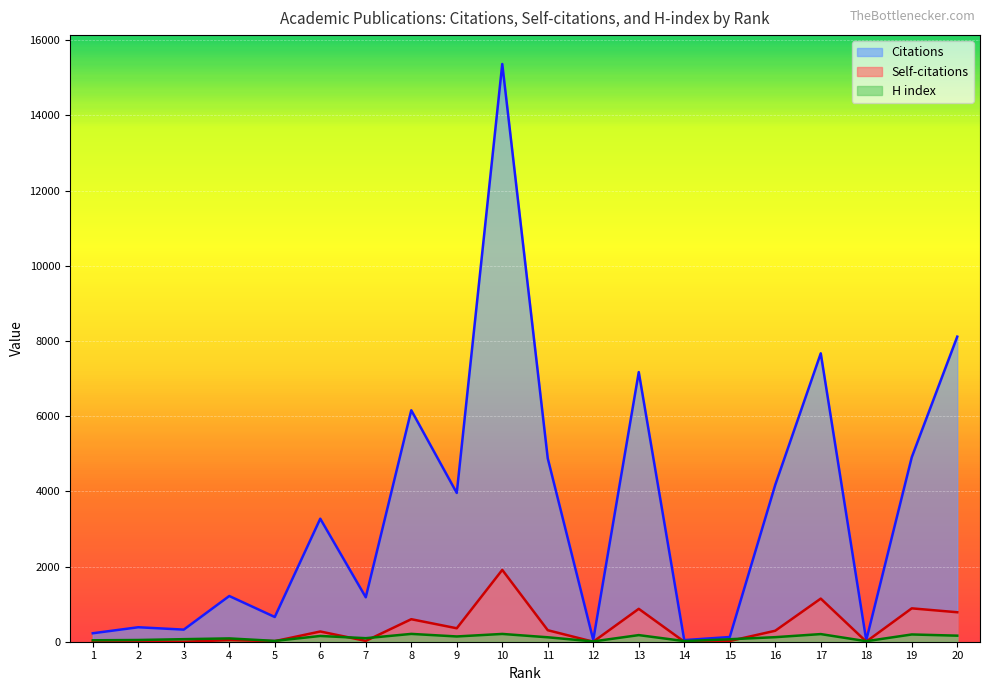

How many distinct data groups are displayed?

3